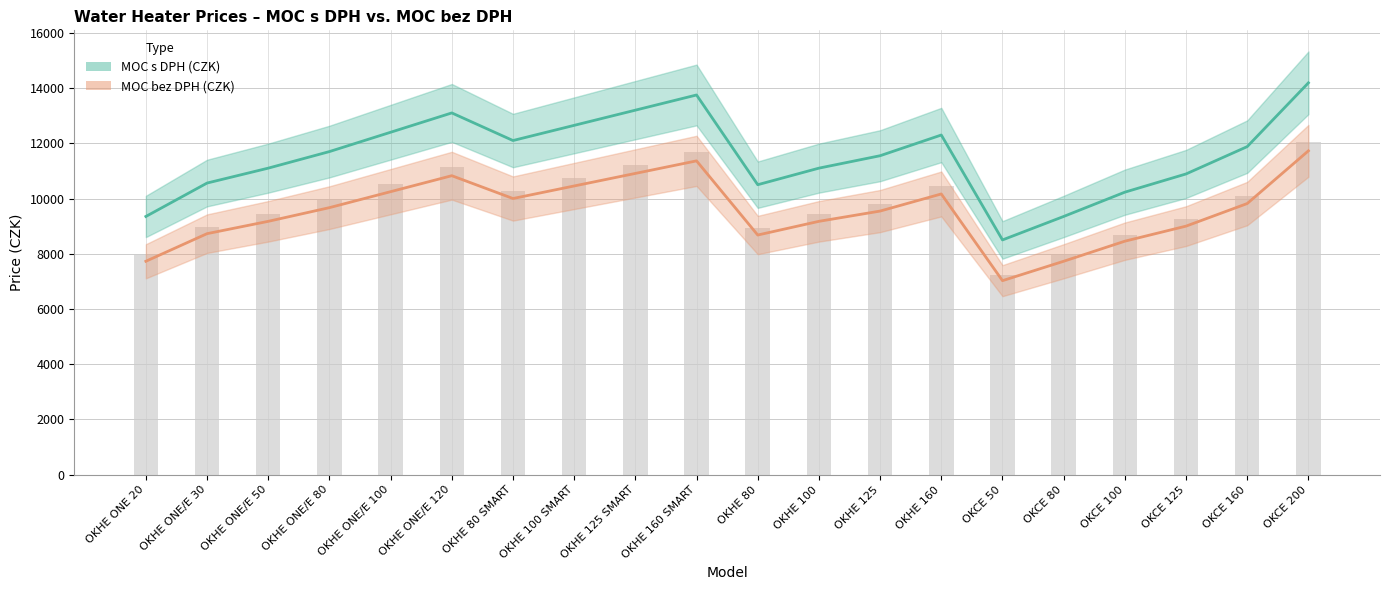

Reading right to left, what are all the values shown in this chart?

MOC s DPH (CZK): OKCE 200=14190.0	OKCE 160=11880.0	OKCE 125=10890.0	OKCE 100=10230.0	OKCE 80=9350.0	OKCE 50=8500.0	OKHE 160=12300.0	OKHE 125=11550.0	OKHE 100=11100.0	OKHE 80=10500.0	OKHE 160 SMART=13750.0	OKHE 125 SMART=13200.0	OKHE 100 SMART=12650.0	OKHE 80 SMART=12100.0	OKHE ONE/E 120=13100.0	OKHE ONE/E 100=12400.0	OKHE ONE/E 80=11700.0	OKHE ONE/E 50=11100.0	OKHE ONE/E 30=10560.0	OKHE ONE 20=9350.0
MOC bez DPH (CZK): OKCE 200=11727.3	OKCE 160=9818.2	OKCE 125=9000.0	OKCE 100=8454.5	OKCE 80=7727.3	OKCE 50=7024.8	OKHE 160=10165.3	OKHE 125=9545.5	OKHE 100=9173.5	OKHE 80=8677.7	OKHE 160 SMART=11363.6	OKHE 125 SMART=10909.1	OKHE 100 SMART=10454.5	OKHE 80 SMART=10000.0	OKHE ONE/E 120=10826.5	OKHE ONE/E 100=10247.9	OKHE ONE/E 80=9669.4	OKHE ONE/E 50=9173.5	OKHE ONE/E 30=8727.3	OKHE ONE 20=7727.3